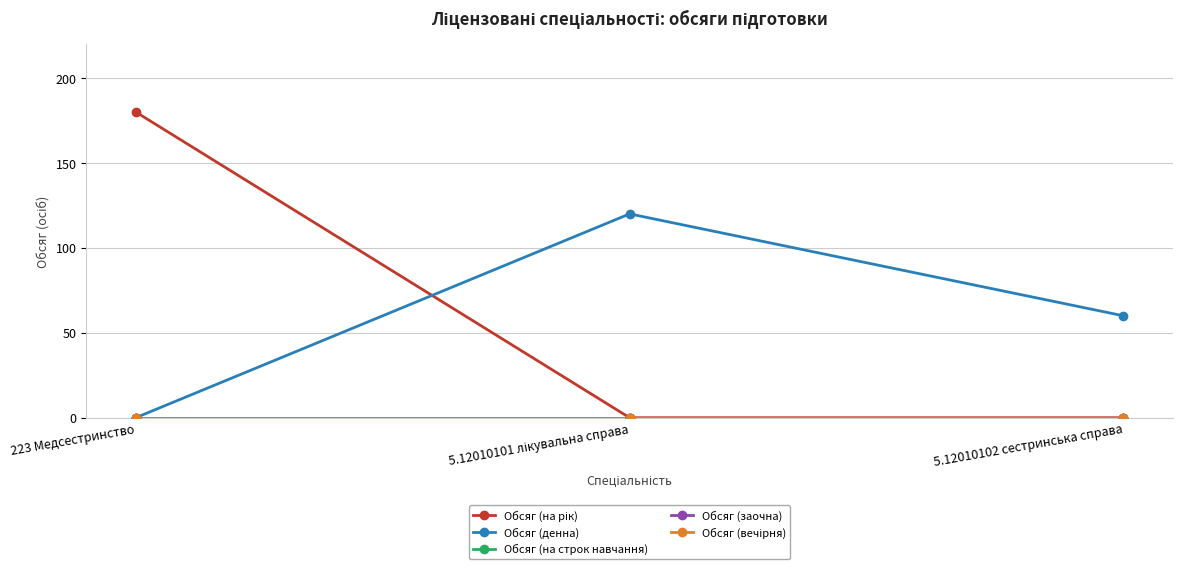

Between 5.12010101 лікувальна справа and 5.12010102 сестринська справа, which series saw the biggest shift?

Обсяг (денна)